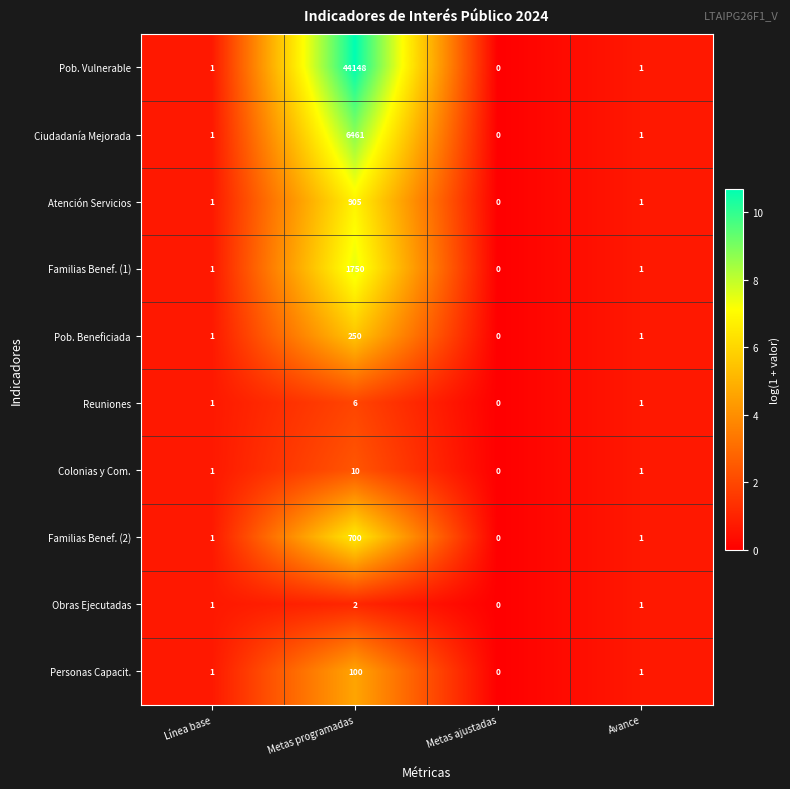

Rank the series by their maximum value, from highest to lowest.

Pob. Vulnerable, Ciudadanía Mejorada, Familias Benef. (1), Atención Servicios, Familias Benef. (2), Pob. Beneficiada, Personas Capacit., Colonias y Com., Reuniones, Obras Ejecutadas